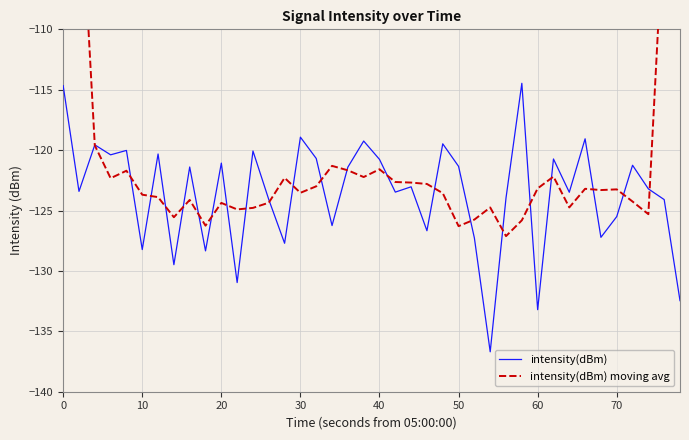

What is the minimum value for intensity(dBm)?

-136.7